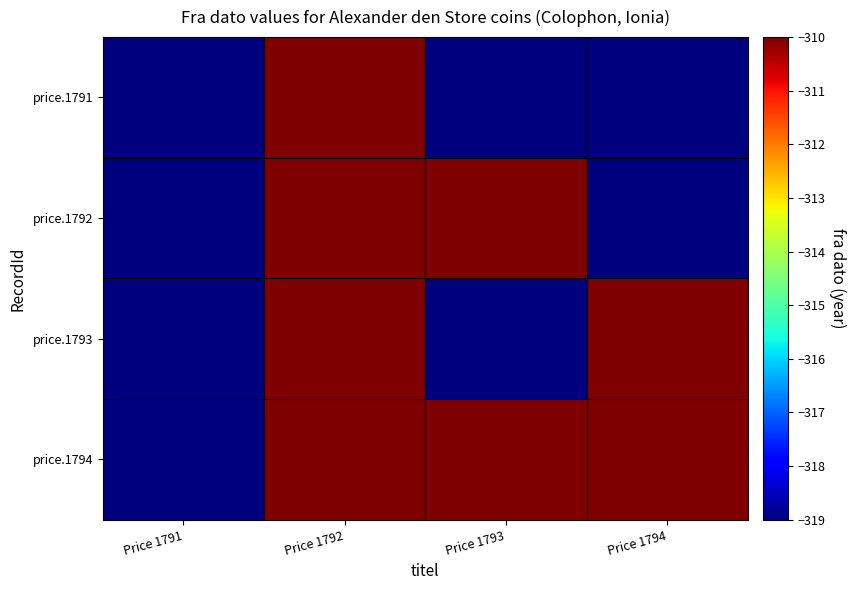

What is the minimum value shown in the chart?

-319